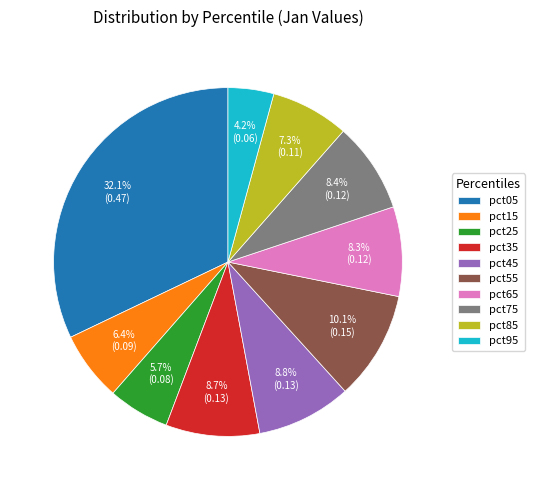

Does pct65 represent more than half of the total?

No